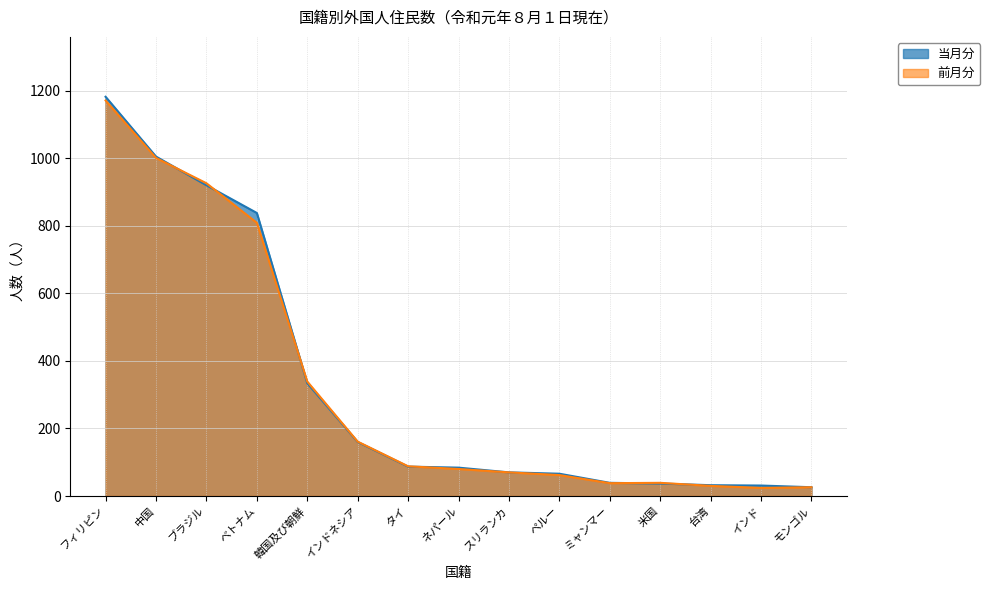

At which label is 当月分 closest to 604?

ベトナム